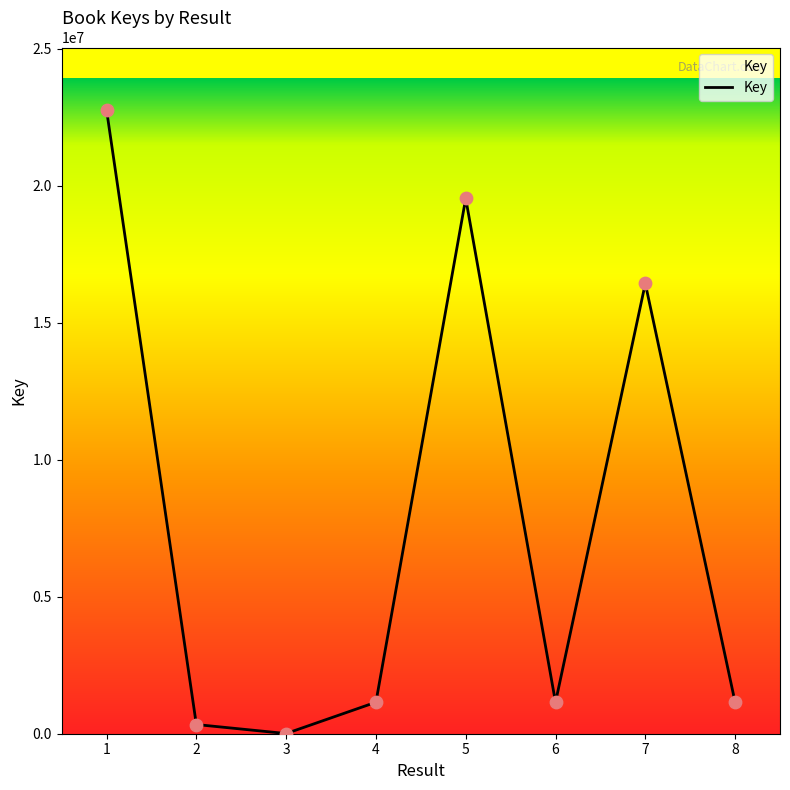

Which has a higher value, 5 or 7?

5